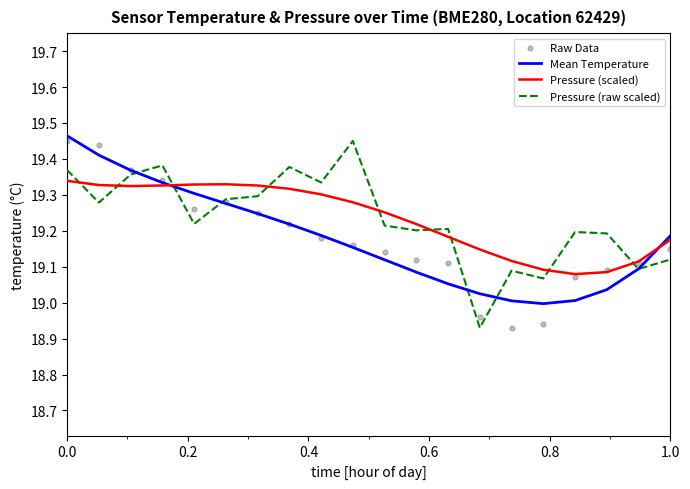

Which series has the widest spread of Y values?

Pressure (raw scaled)